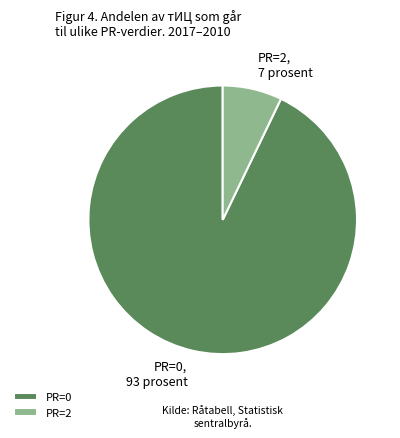

The PR=2 slice represents 7% of the pie. True or false?

True